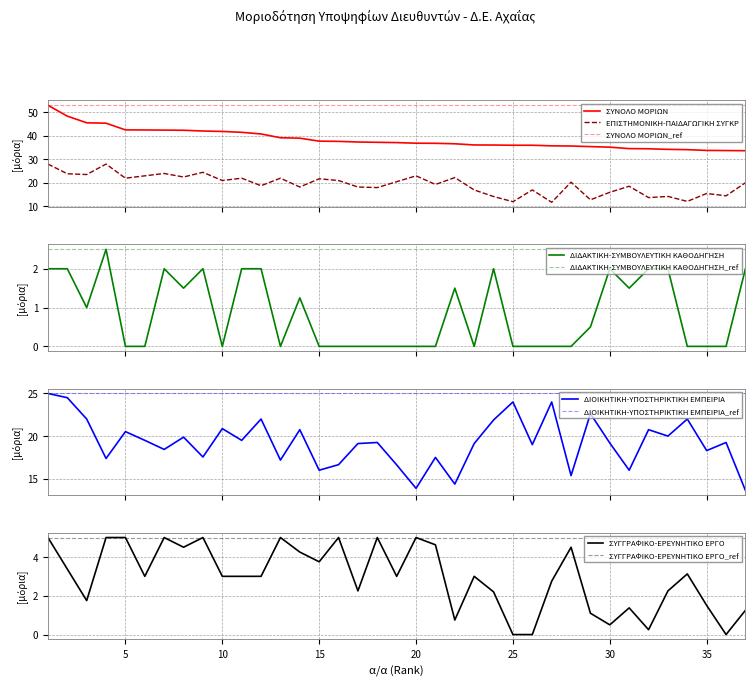

True or false: ΔΙΔΑΚΤΙΚΗ-ΣΥΜΒΟΥΛΕΥΤΙΚΗ ΚΑΘΟΔΗΓΗΣΗ has a value of 1.0 at 8.

False